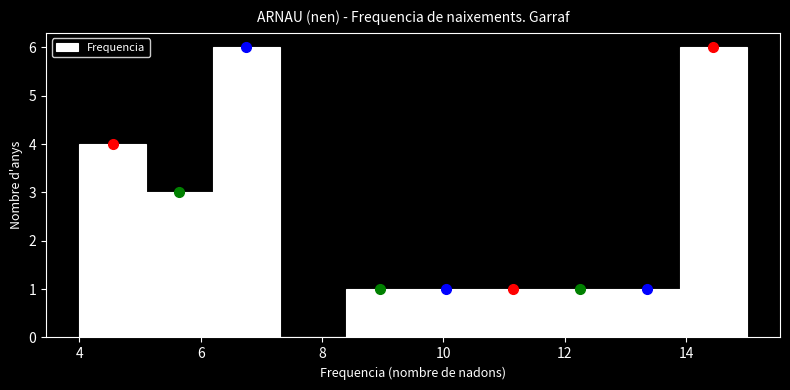

How tall is the bar that spans 10.6 to 11.7 on the x-axis? Neither the bar edges nor the heights are printed on the chart, so give them approximately, as read against the axes.

1